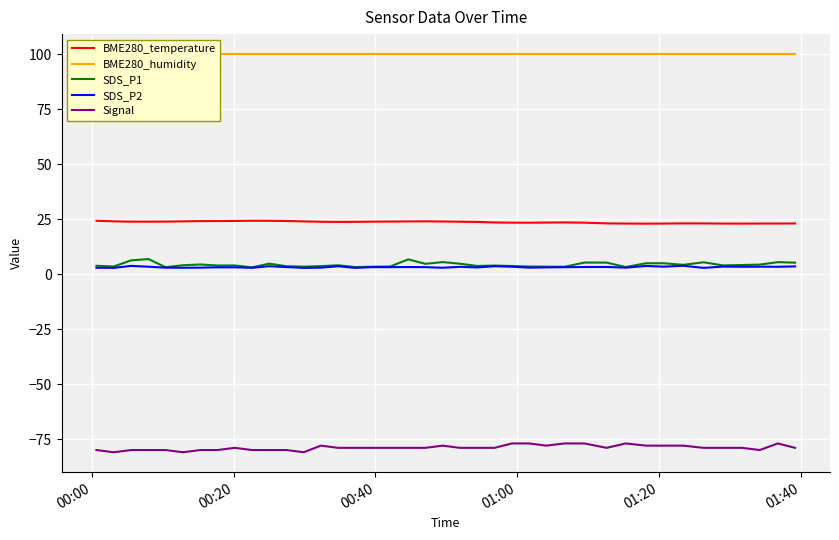

True or false: SDS_P2 and Signal cross at least once.

False